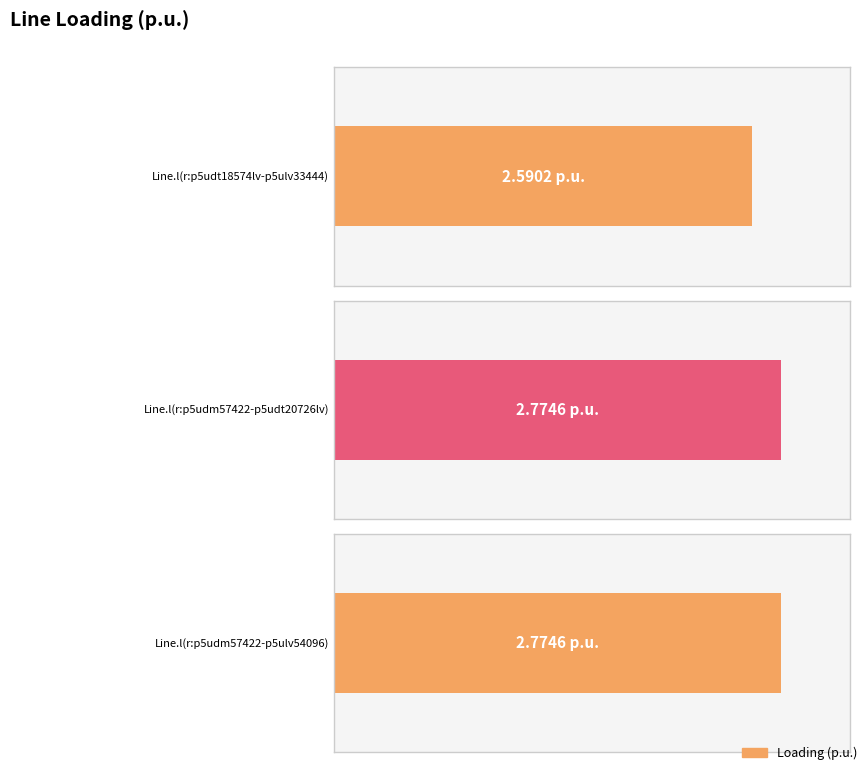

Are the bars grouped side by side (vs. stacked)?

No